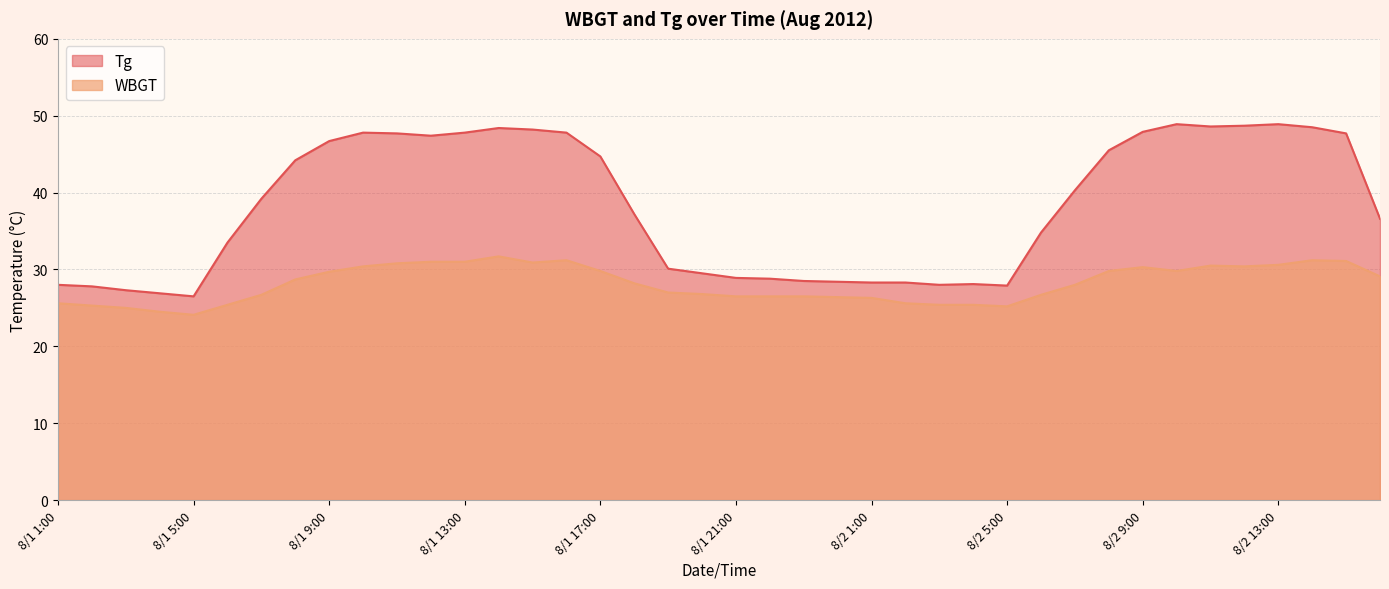

At which label is WBGT closest to 27?

8/1 19:00